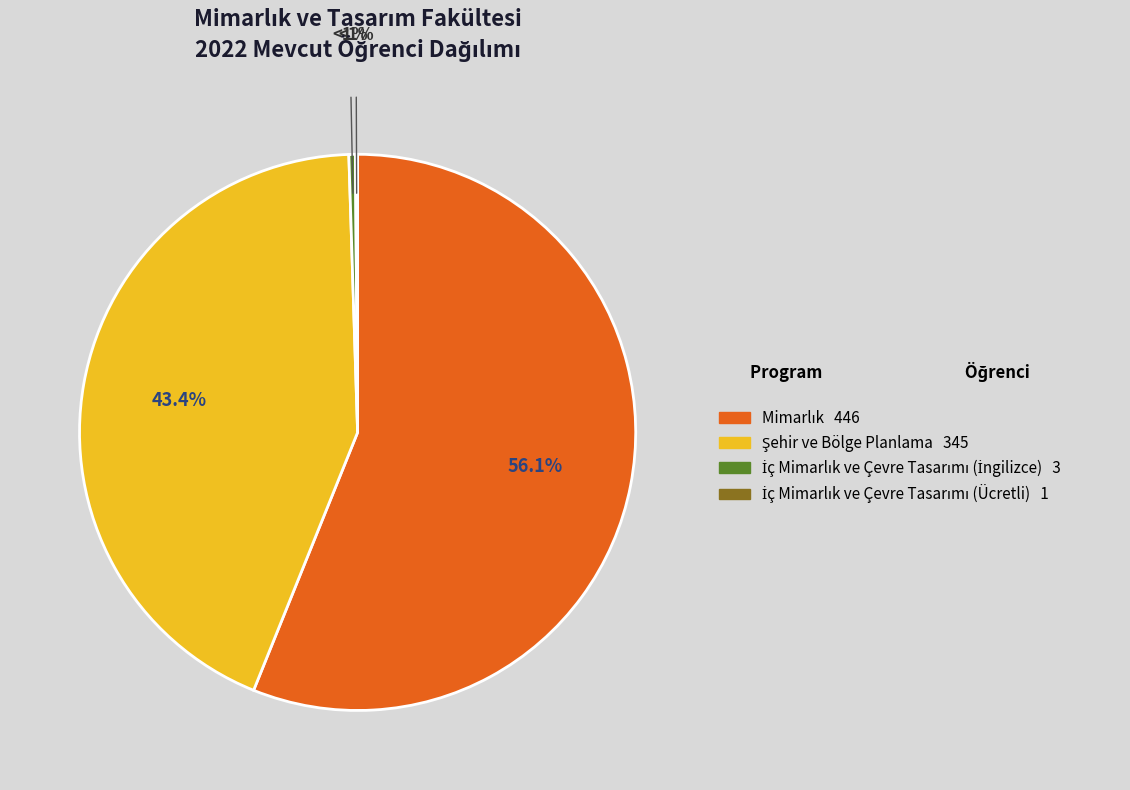

Does any single category account for the majority?

Yes